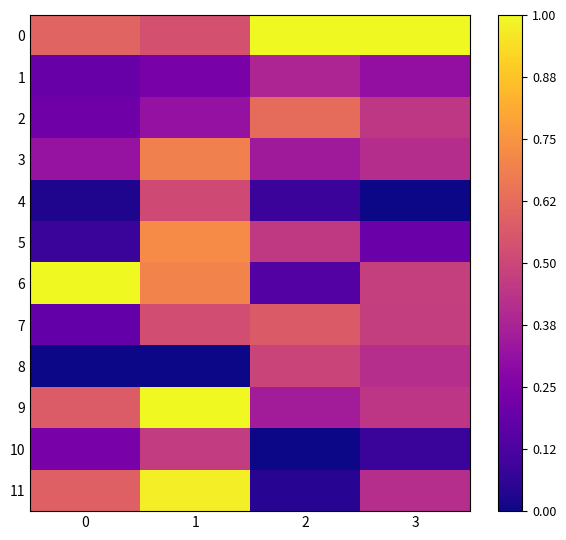

How many distinct data groups are displayed?

12